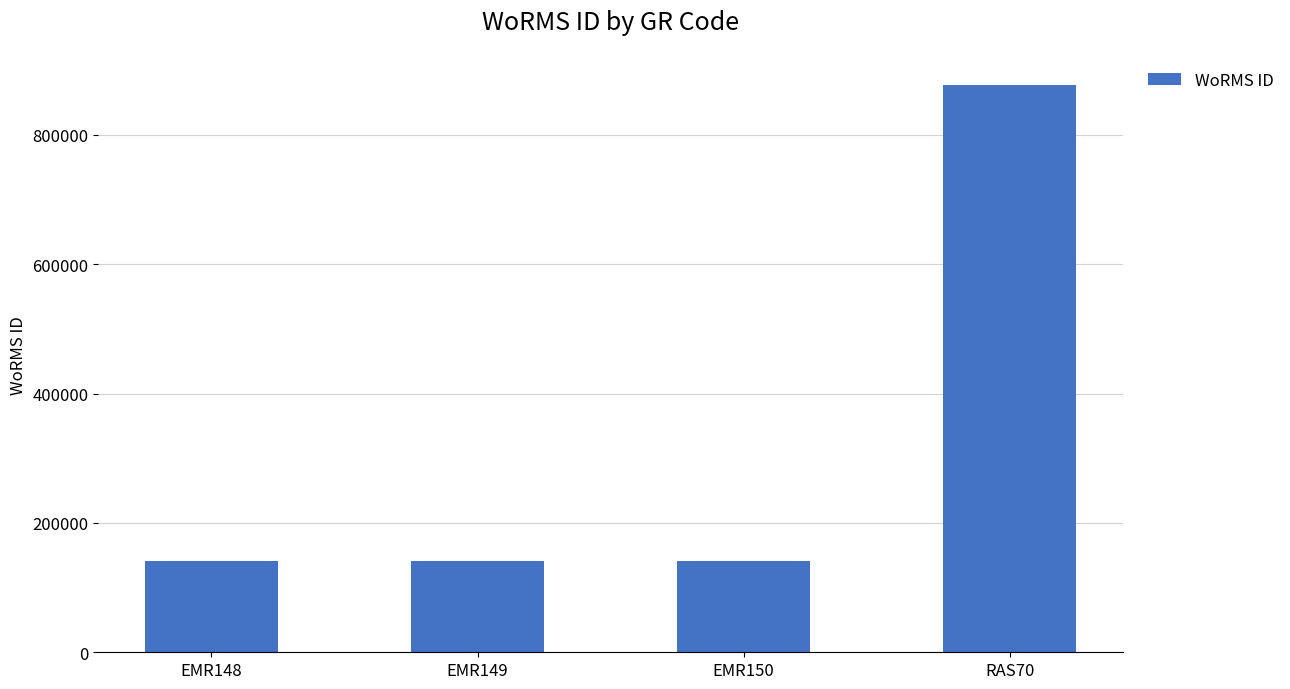

What is the label of the 1st bar from the left?

EMR148